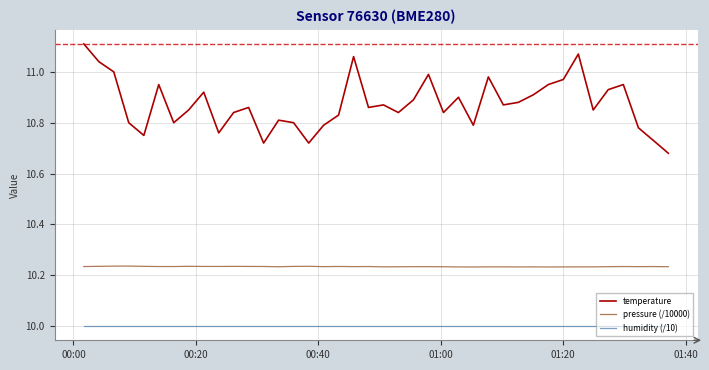

What is the difference between the maximum and minimum values in the temperature series?

0.4